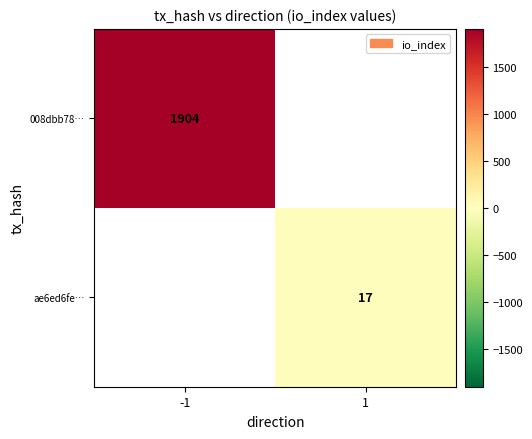

Is the value of 008dbb78… at -1 greater than the value of ae6ed6fe… at 1?

Yes